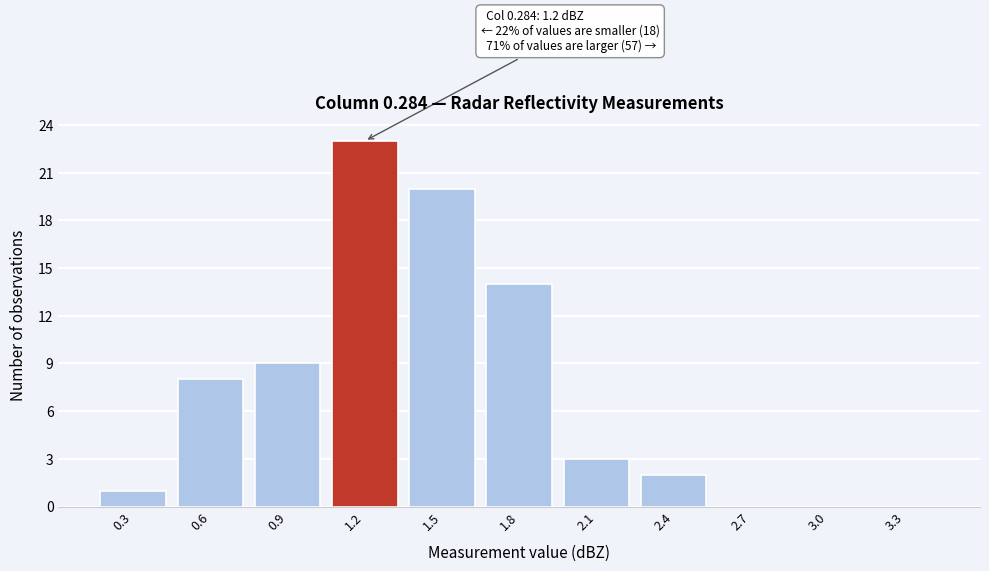

Reading right to left, list all the values displayed in this chart.

3.3=0	3.0=0	2.7=0	2.4=2	2.1=3	1.8=14	1.5=20	1.2=23	0.9=9	0.6=8	0.3=1